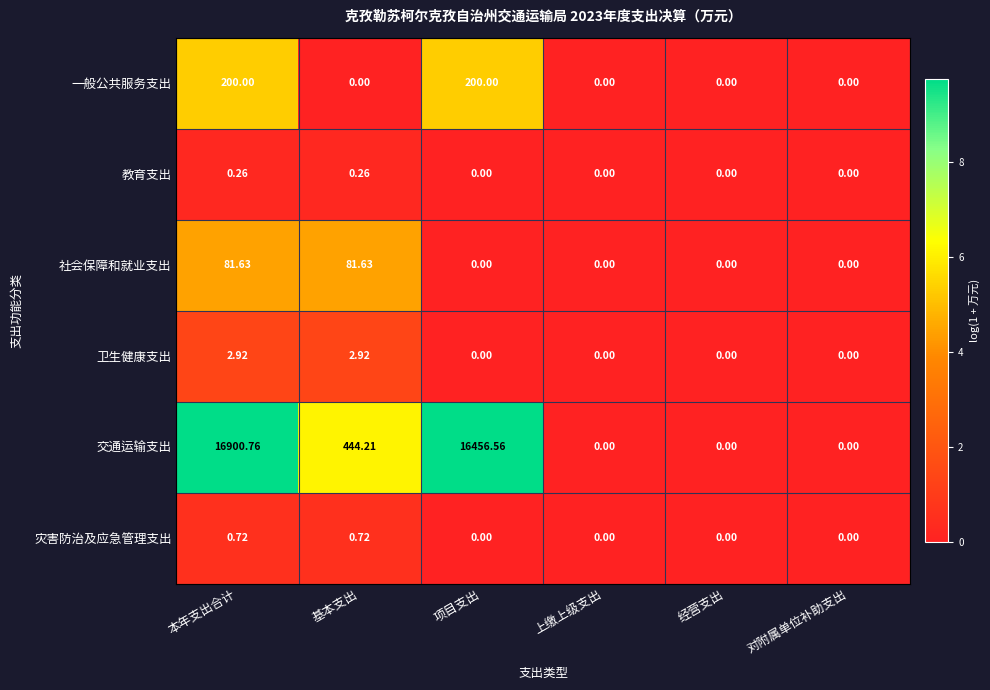

What is the total value across all series at 本年支出合计?

17186.3